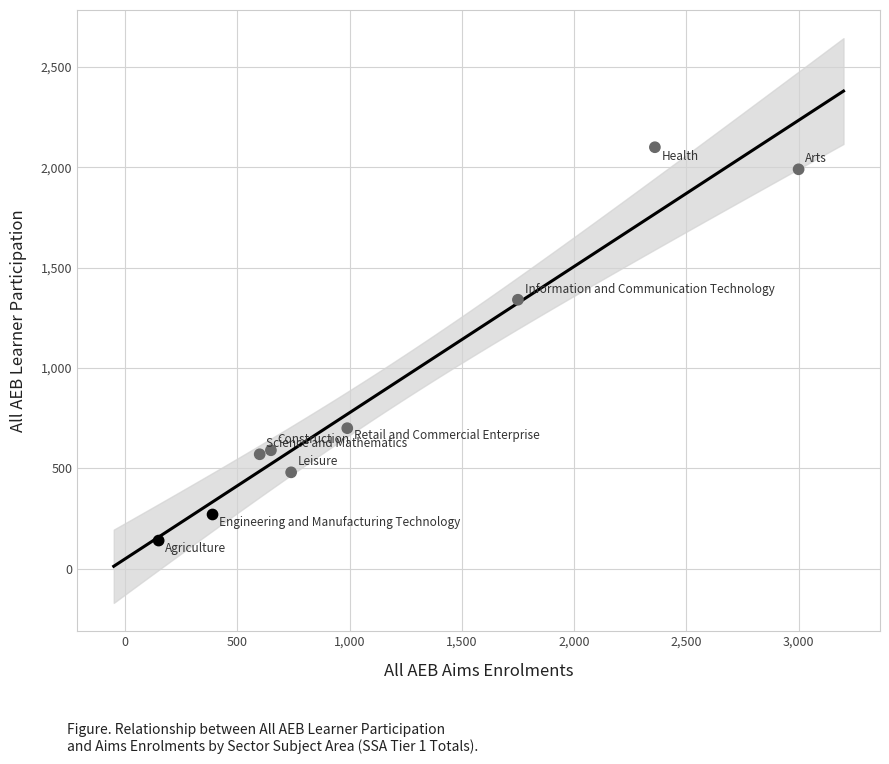

What is the range of X values (max minus min)?

2850